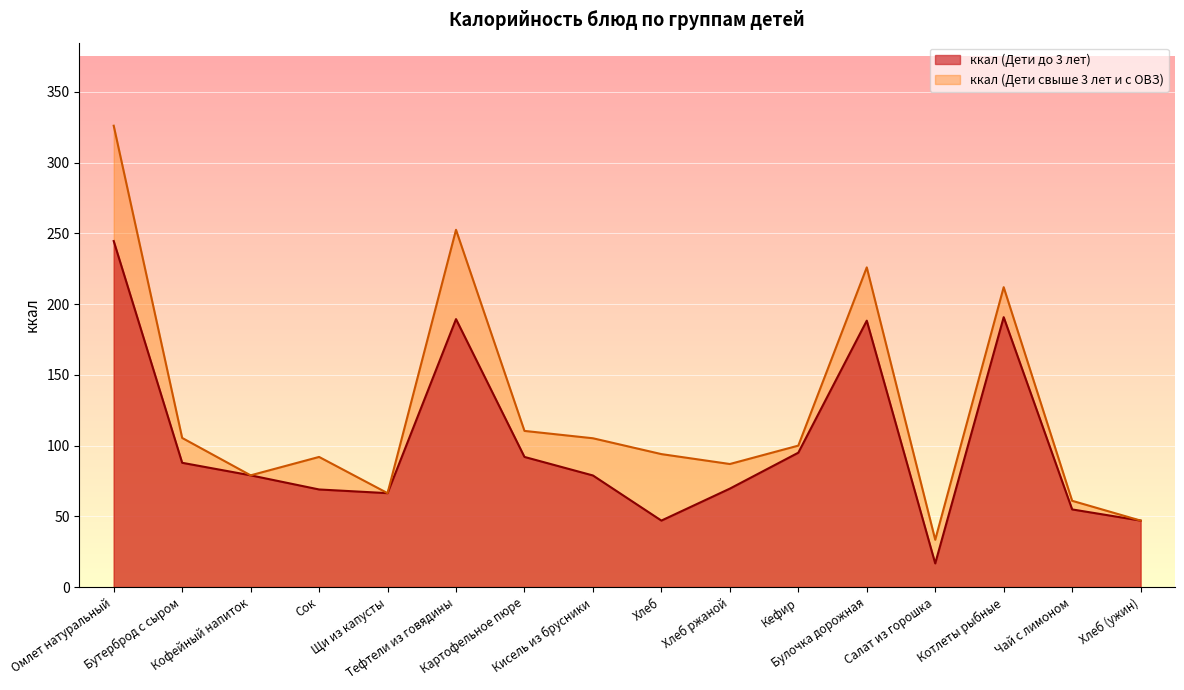

Reading left to right, list all the values displayed in this chart.

ккал (Дети до 3 лет): Омлет натуральный=244.6	Бутерброд с сыром=87.9	Кофейный напиток=79.0	Сок=69.0	Щи из капусты=66.4	Тефтели из говядины=189.4	Картофельное пюре=92.0	Кисель из брусники=78.9	Хлеб=47.0	Хлеб ржаной=69.6	Кефир=95.0	Булочка дорожная=188.3	Салат из горошка=16.7	Котлеты рыбные=190.8	Чай с лимоном=54.9	Хлеб (ужин)=47.0
ккал (Дети свыше 3 лет и с ОВЗ): Омлет натуральный=326.2	Бутерброд с сыром=105.4	Кофейный напиток=79.0	Сок=92.0	Щи из капусты=66.4	Тефтели из говядины=252.6	Картофельное пюре=110.4	Кисель из брусники=105.2	Хлеб=94.0	Хлеб ржаной=87.0	Кефир=100.0	Булочка дорожная=226.0	Салат из горошка=33.4	Котлеты рыбные=212.0	Чай с лимоном=61.0	Хлеб (ужин)=47.0